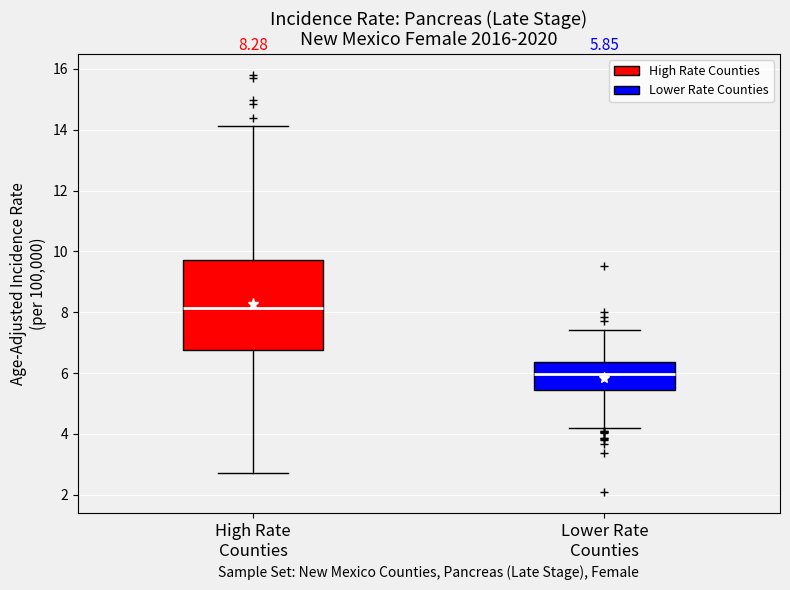

Which box's median line is the highest?

High Rate Counties